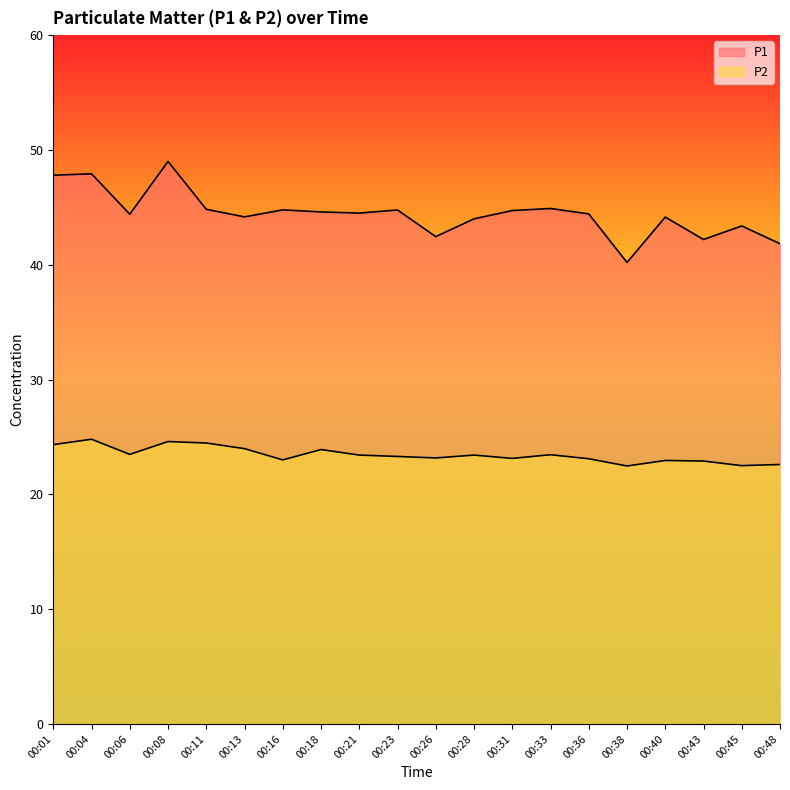

What is the difference between the P1 values at 00:13 and 00:36?

0.3